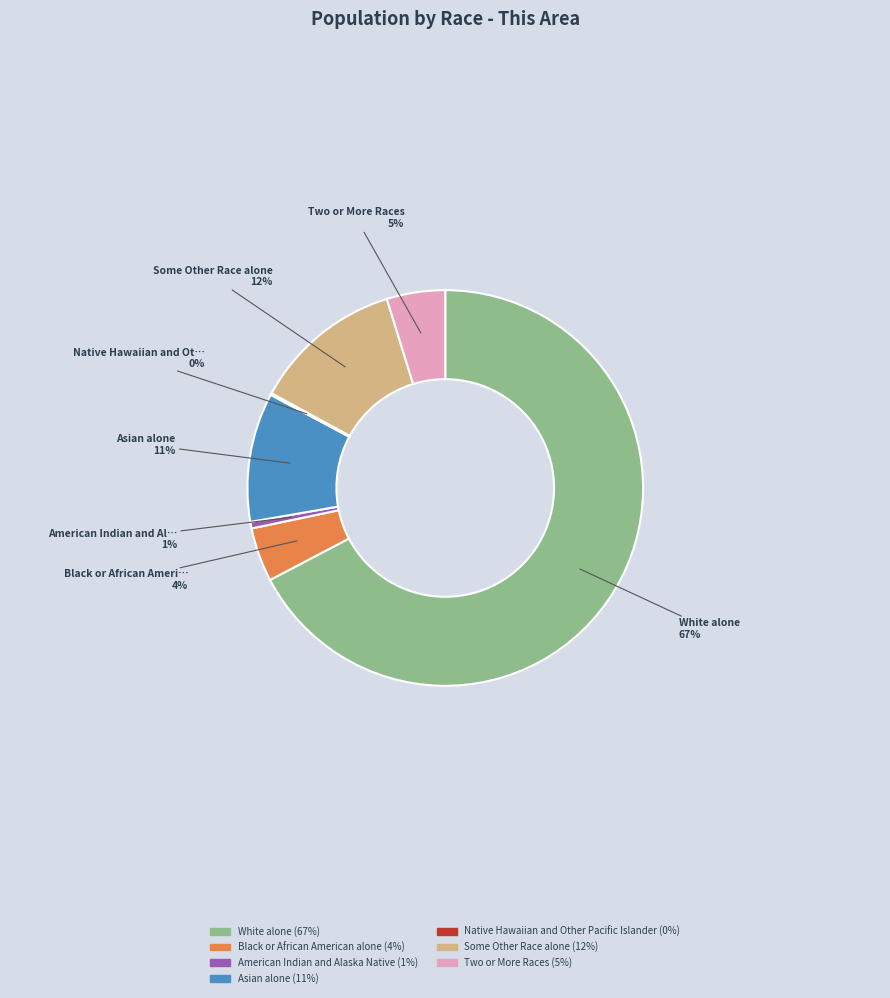

What is the majority slice?

White alone